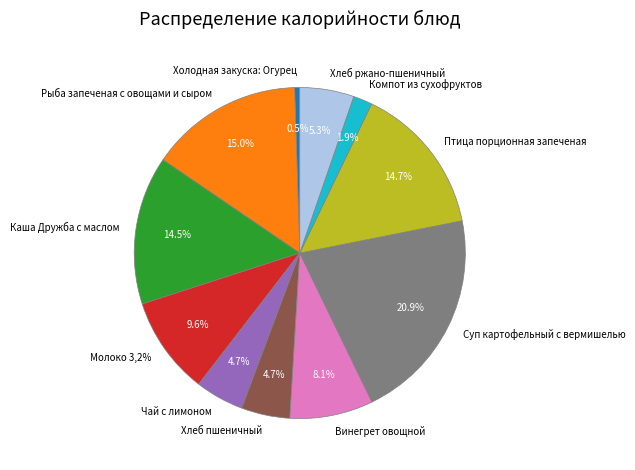

To the nearest percent, what is the difference between the largest and smallest slice percentages?

20%